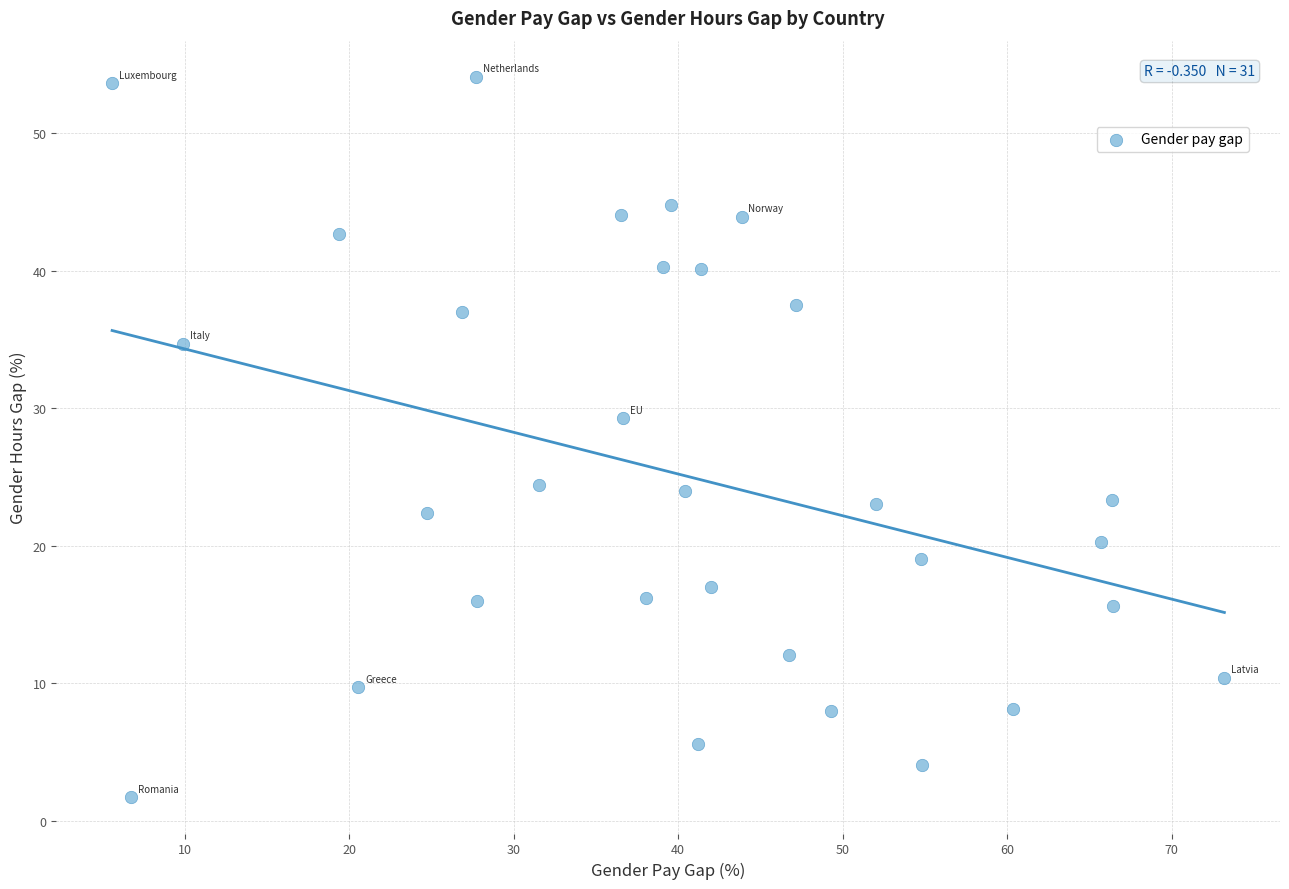

What is the range of X values (max minus min)?

67.6